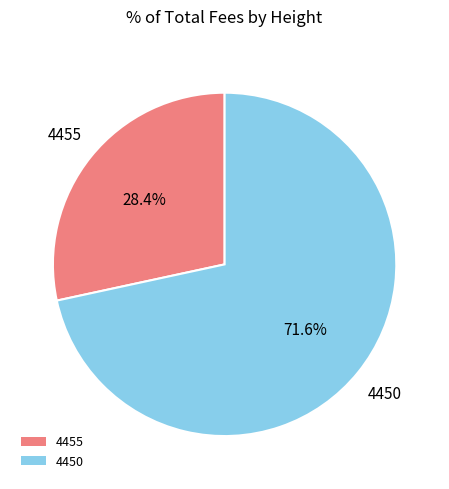

What is the ratio of the value at 4450 to the value at 4455?

2.5